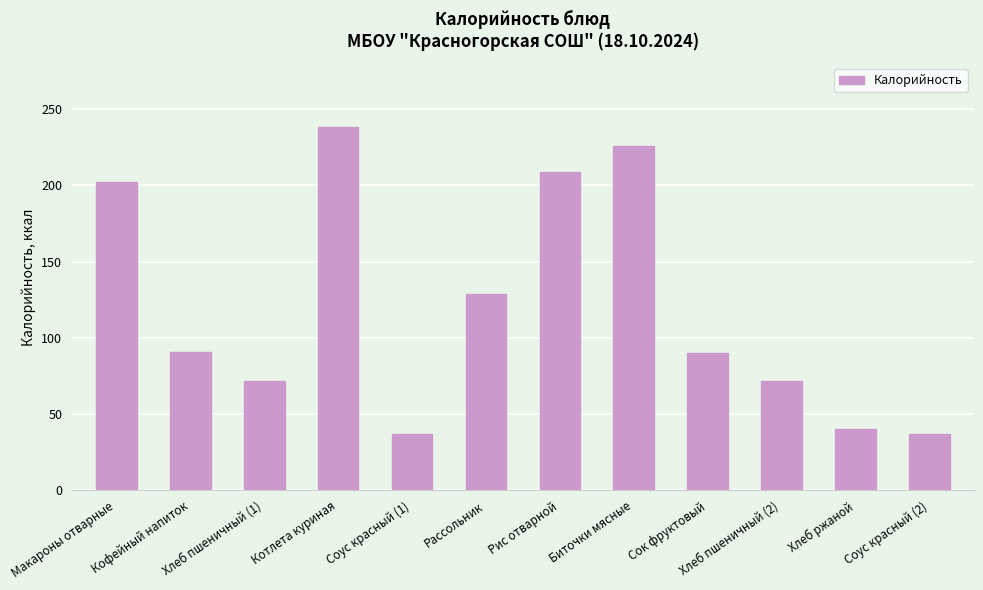

What value does the data have at Хлеб пшеничный (1), to the nearest 50?

50